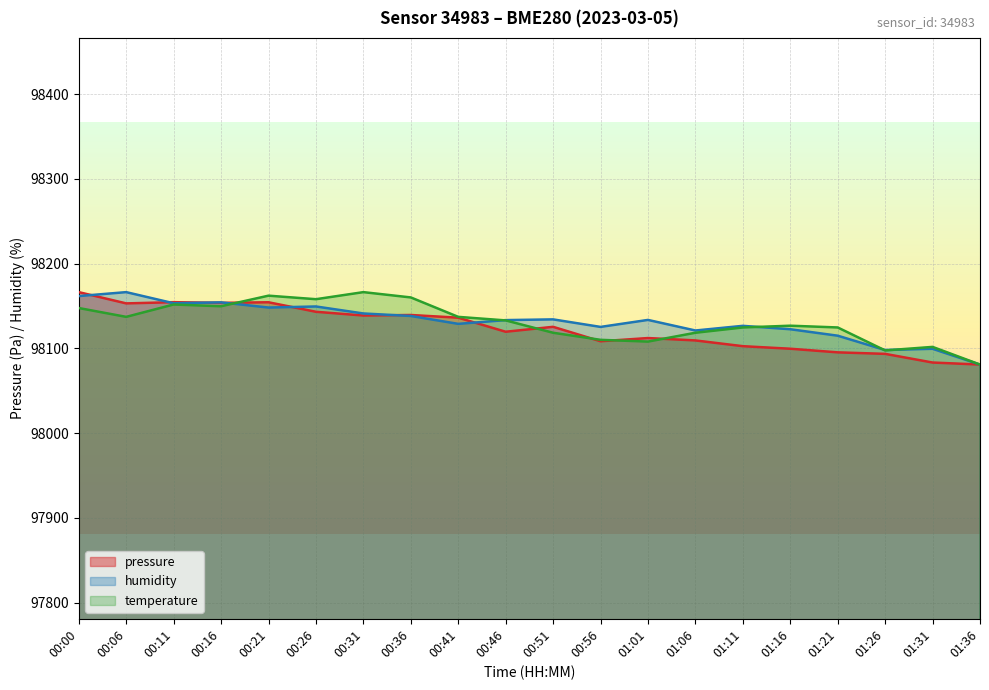

At which label does pressure reach its peak?

00:00